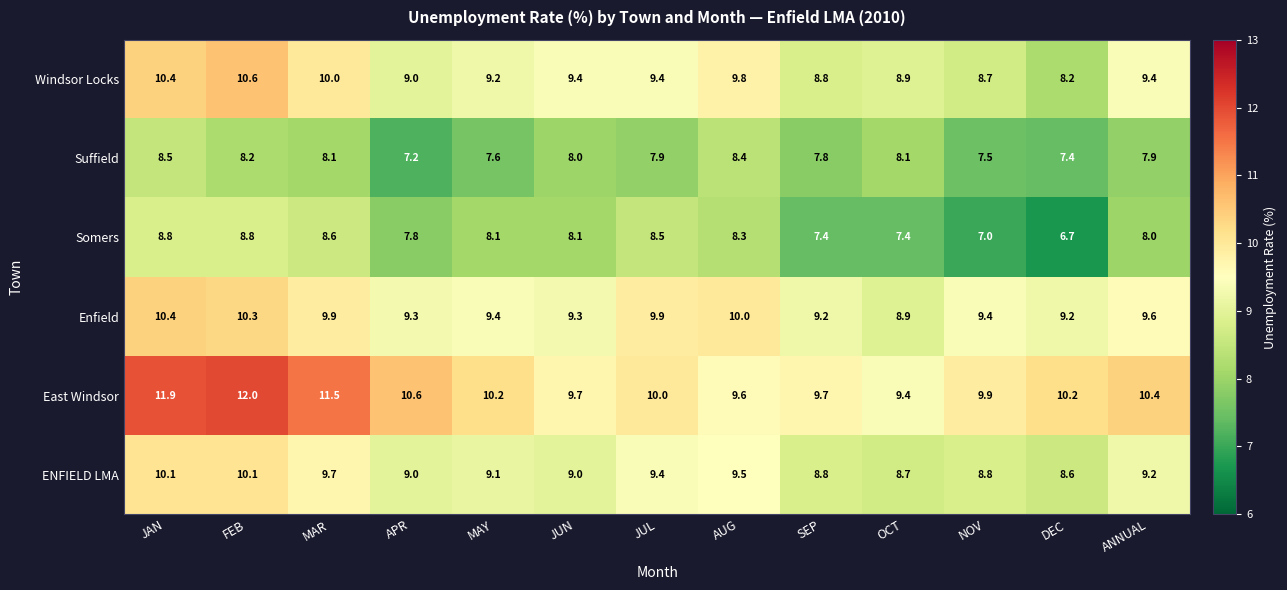

What is the average value of the Enfield series?

9.6